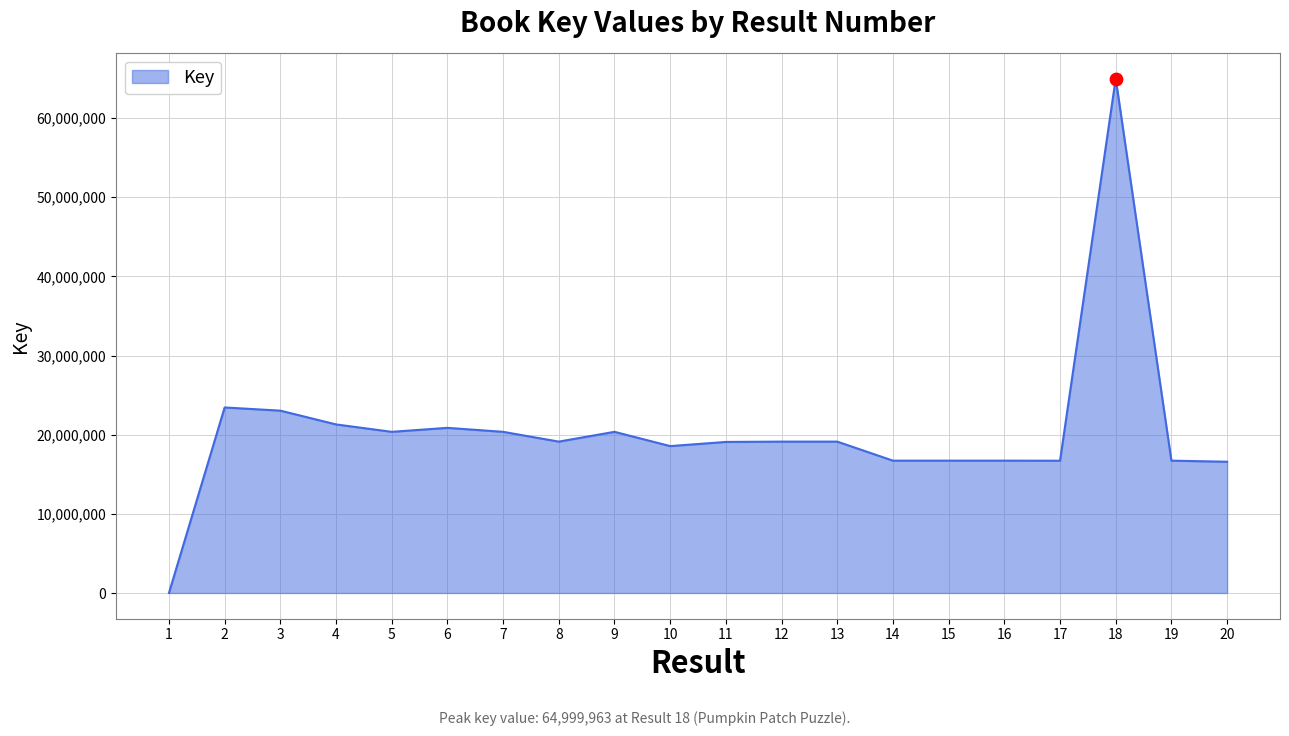

Which has a higher value, 9 or 16?

9